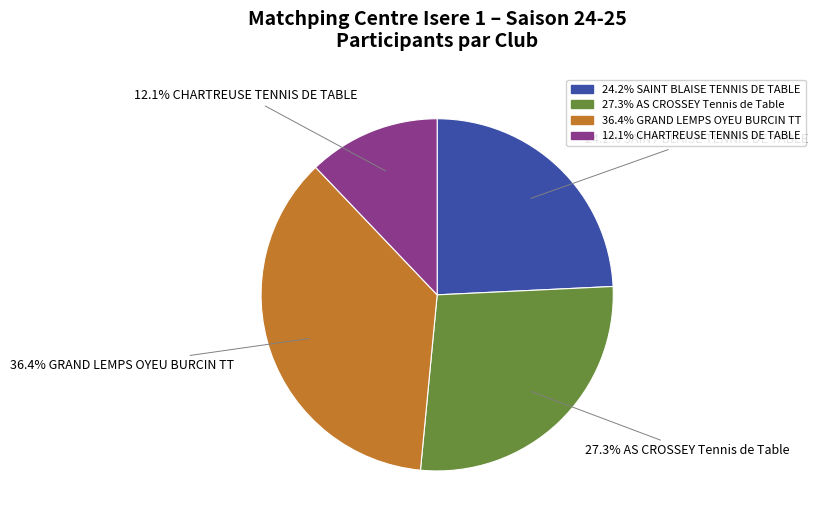

Is there any slice that represents more than half of the pie?

No